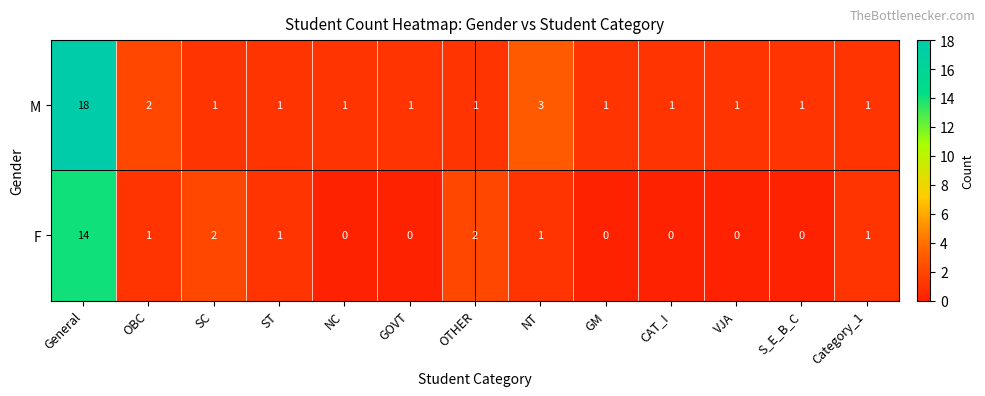

Which series has the largest total across all categories?

M